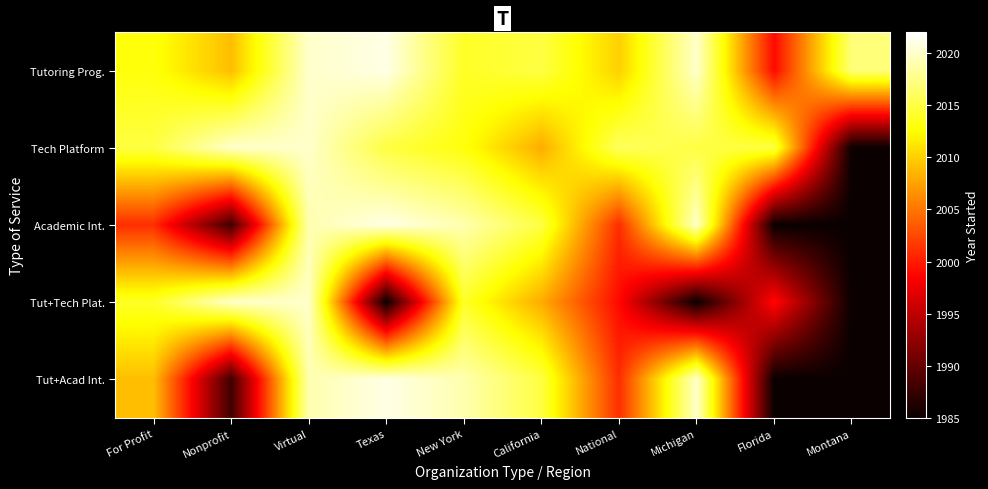

Between National and Michigan, which series saw the biggest shift?

Academic Int.